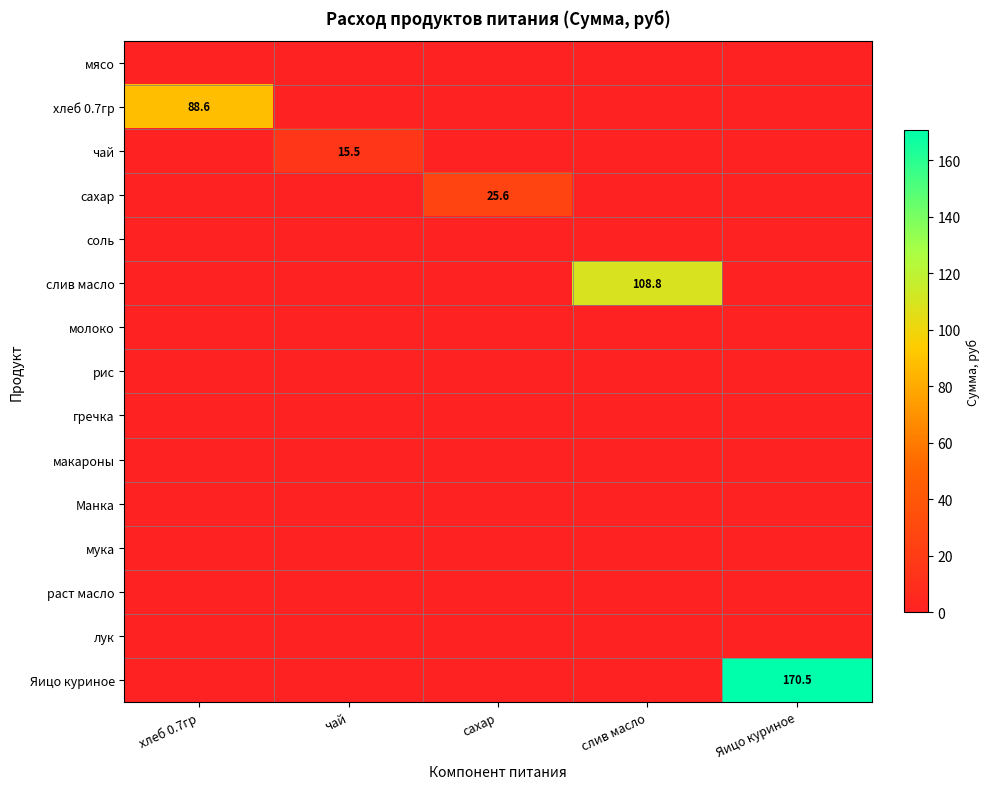

At how many categories does at least one series exceed 85?

3